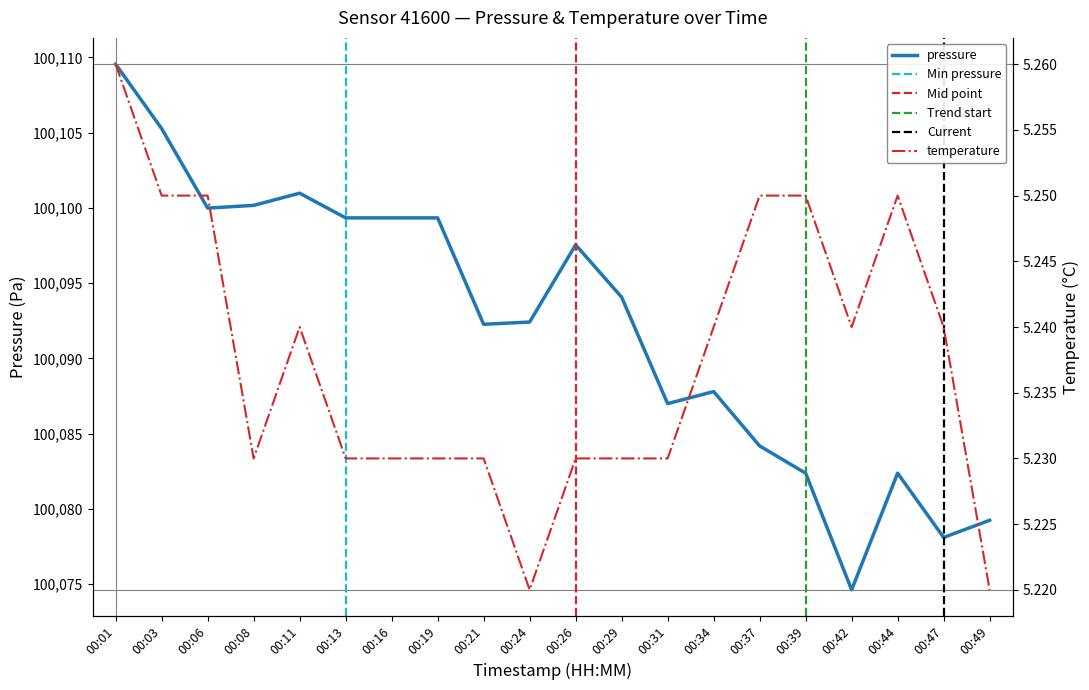

What is the value of the pressure point at the 1st from the left?

100109.6